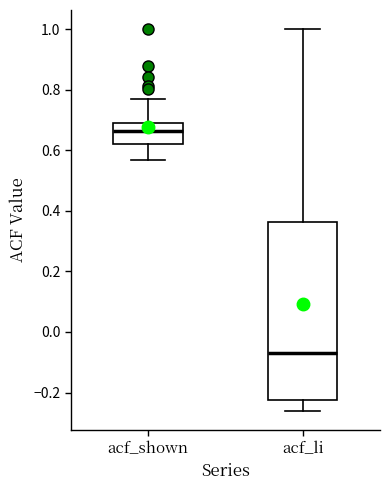

Reading left to right, read every box against the y-axis: the position of its median line, the range the box covers, and the ends of its whiskers. The values are not printed on the chart, so give them approximately, as read against the axis.

acf_shown: median 0.66, box 0.62 to 0.70, whiskers 0.56 to 0.76
acf_li: median -0.06, box -0.22 to 0.36, whiskers -0.26 to 1.00